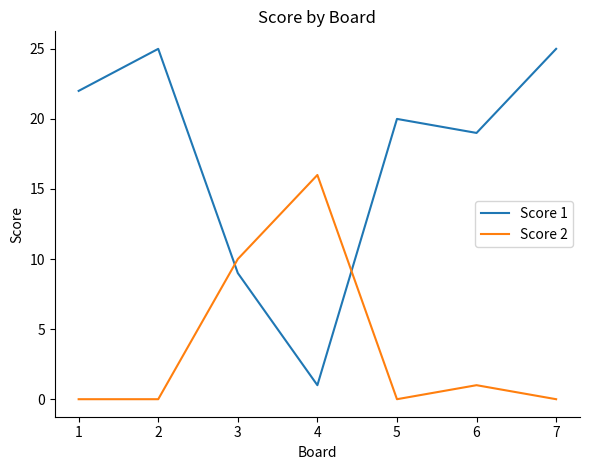

Between which two adjacent categories do Score 1 and Score 2 first intersect?

2 and 3